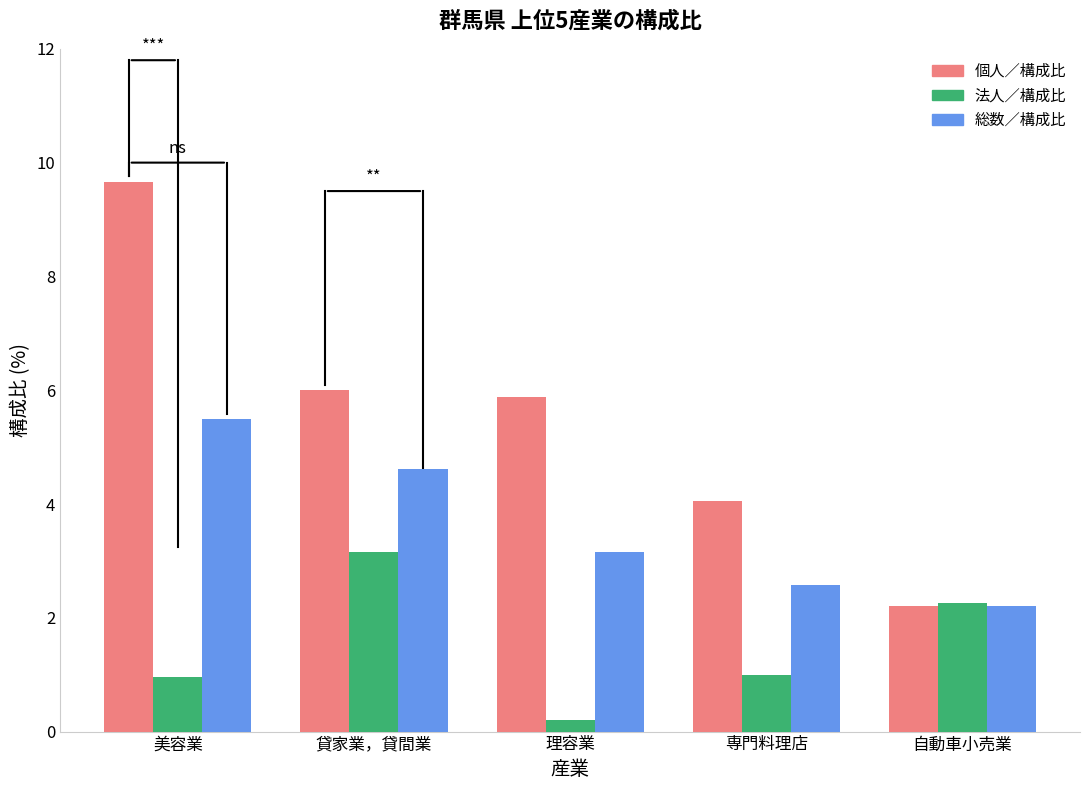

Which series changed the most between 貸家業，貸間業 and 専門料理店?

法人／構成比